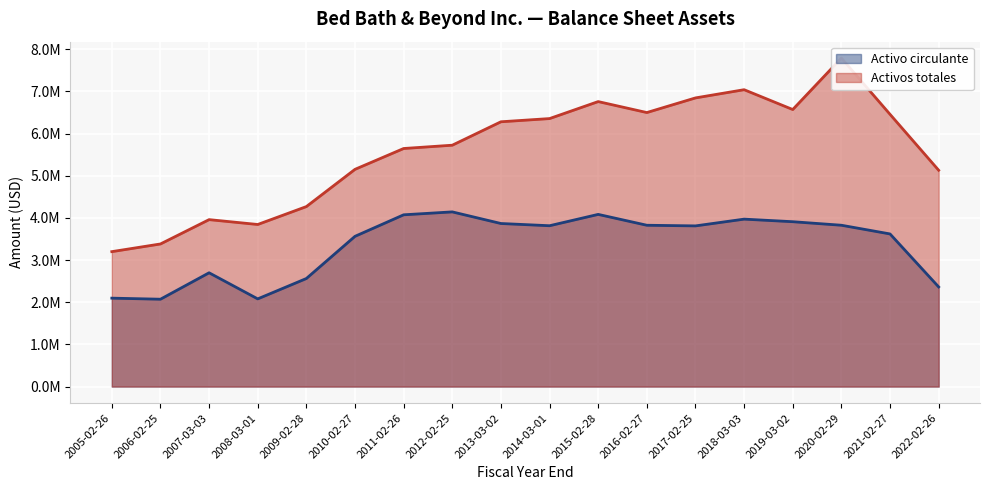

Reading right to left, extract all data points from this chart.

Activo circulante: 2022-02-26=2363154	2021-02-27=3620045	2020-02-29=3826285	2019-03-02=3909972	2018-03-03=3971078	2017-02-25=3810744	2016-02-27=3825962	2015-02-28=4083603	2014-03-01=3814610	2013-03-02=3867485	2012-02-25=4142939	2011-02-26=4073838	2010-02-27=3563345	2009-02-28=2562799	2008-03-01=2079711	2007-03-03=2698614	2006-02-25=2071945	2005-02-26=2097002
Activos totales: 2022-02-26=5130572	2021-02-27=6456930	2020-02-29=7790515	2019-03-02=6570541	2018-03-03=7040806	2017-02-25=6846029	2016-02-27=6498940	2015-02-28=6758993	2014-03-01=6356033	2013-03-02=6279952	2012-02-25=5724546	2011-02-26=5646193	2010-02-27=5152130	2009-02-28=4268843	2008-03-01=3844093	2007-03-03=3959304	2006-02-25=3382140	2005-02-26=3199979